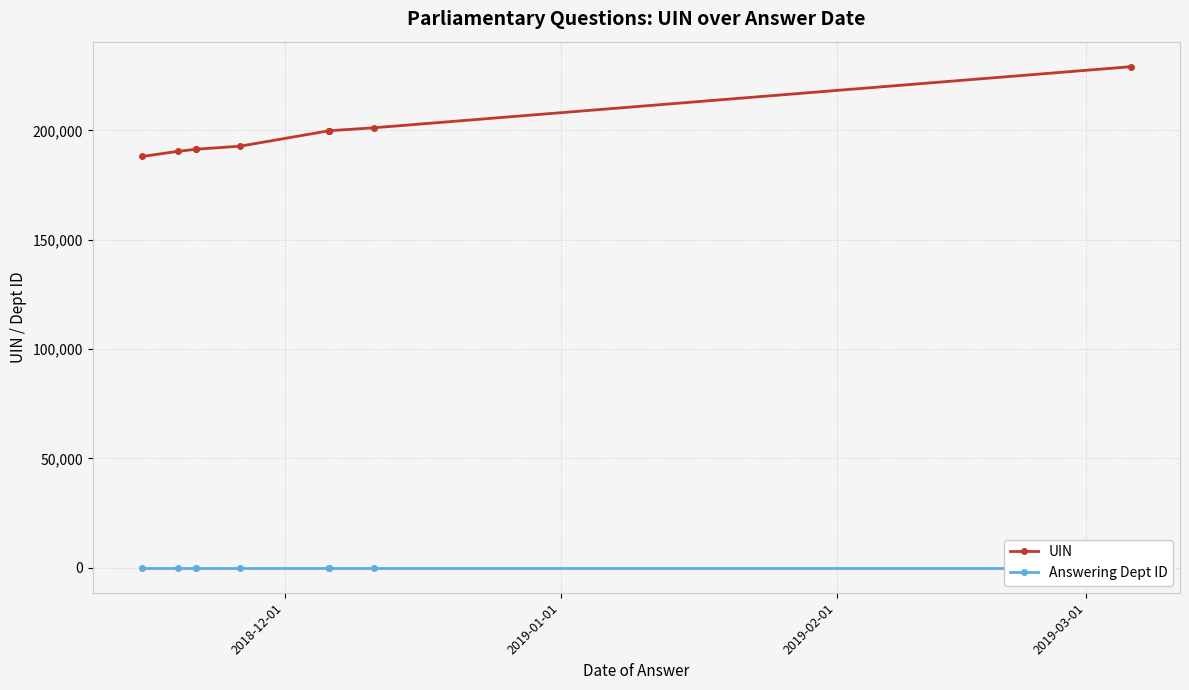

What is the lowest value of the UIN series?

188069